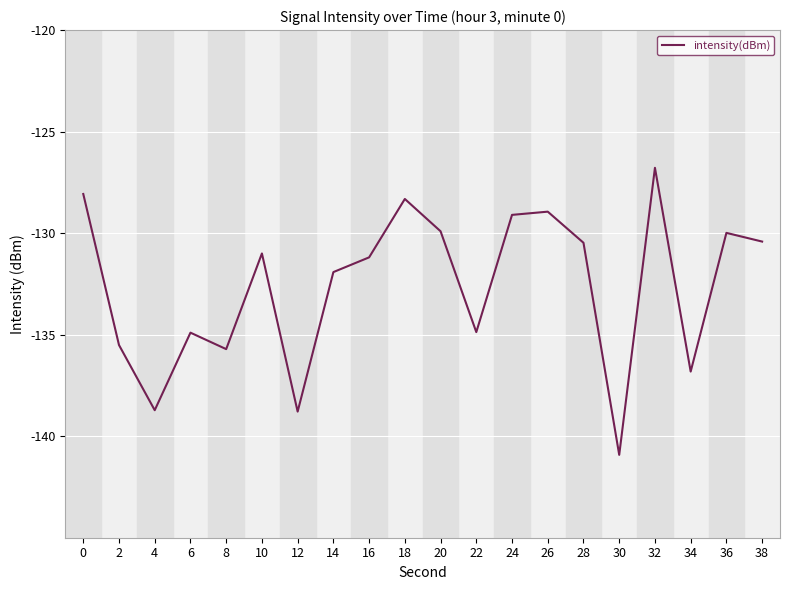

Which has a higher value, 36 or 2?

36